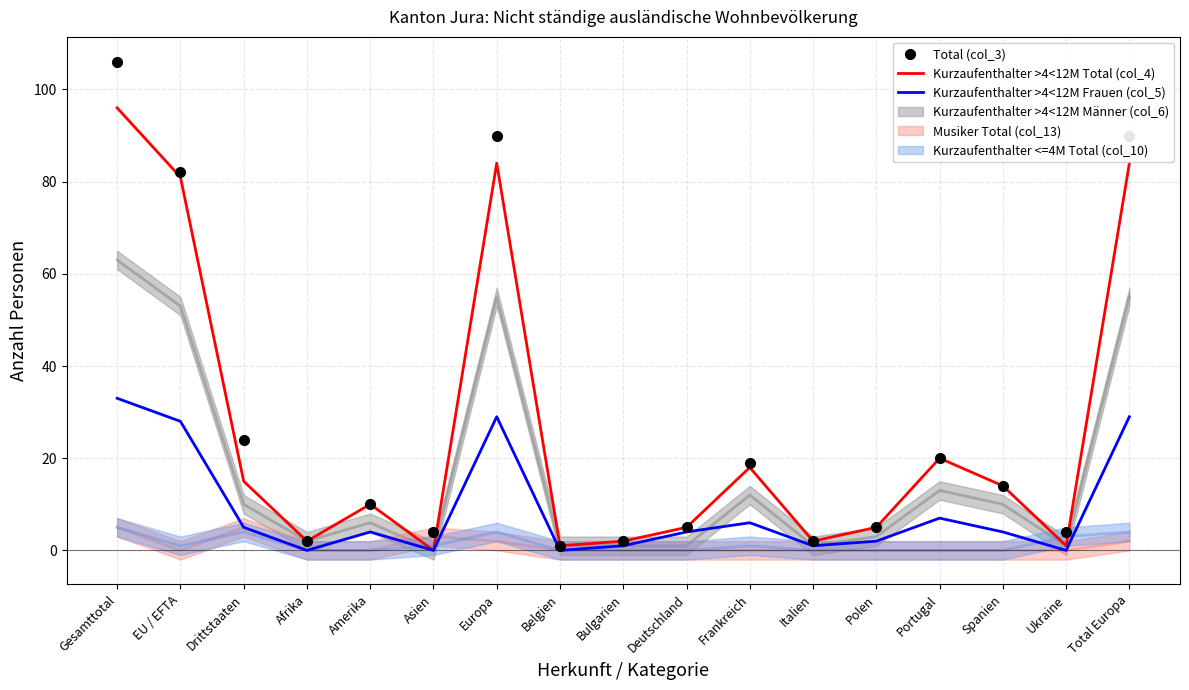

How many data points does each series have?

17